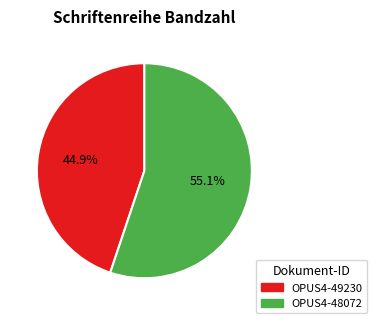

What percentage is the OPUS4-48072 slice, to the nearest percent?

55%